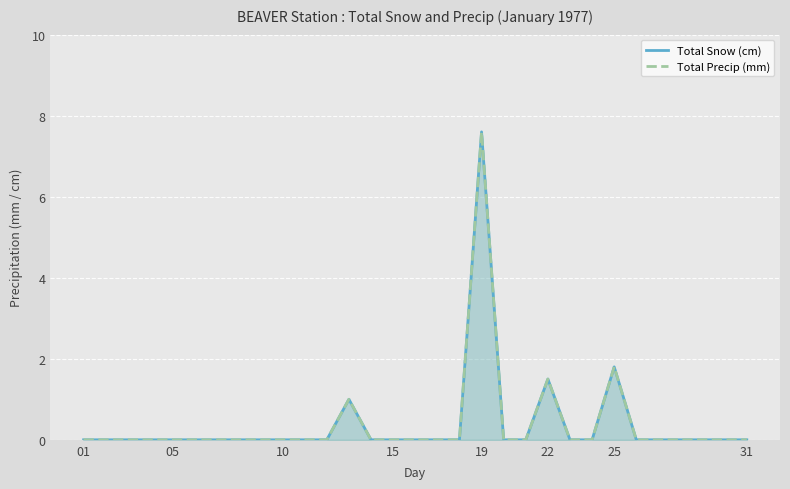

Is it true that Total Precip (mm) equals -3.3 at 16?

False